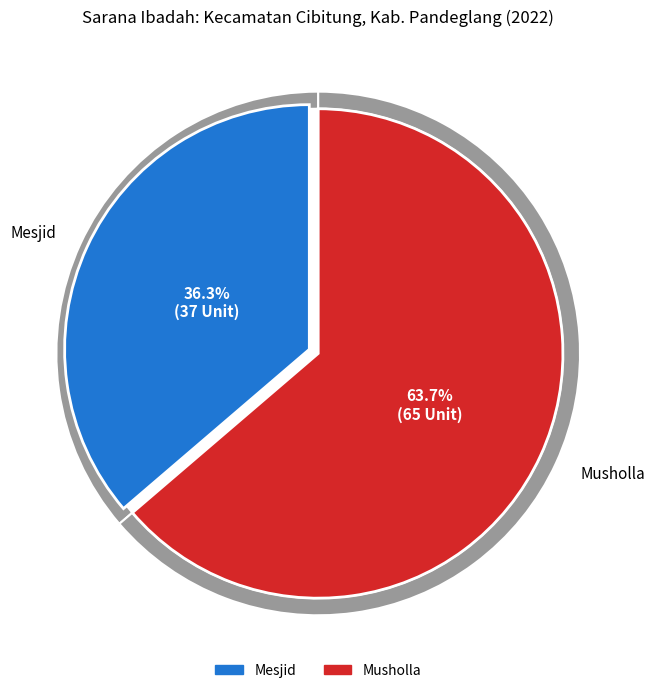

Combined, what portion of the pie is Musholla and Mesjid?

100.0%